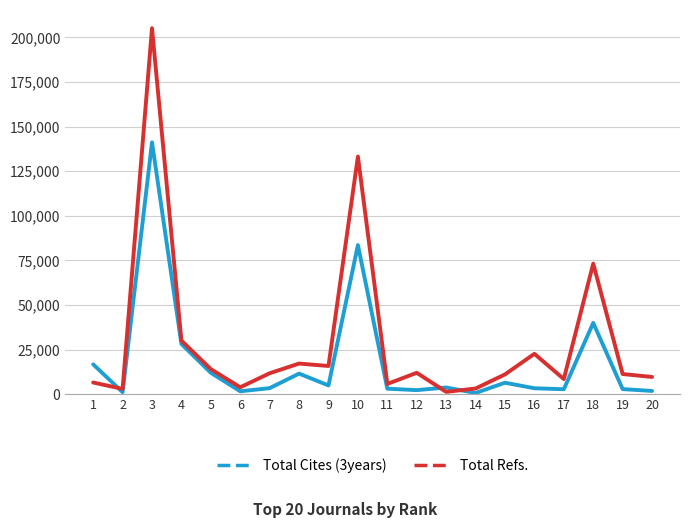

At which category does Total Cites (3years) reach its first local peak?

3